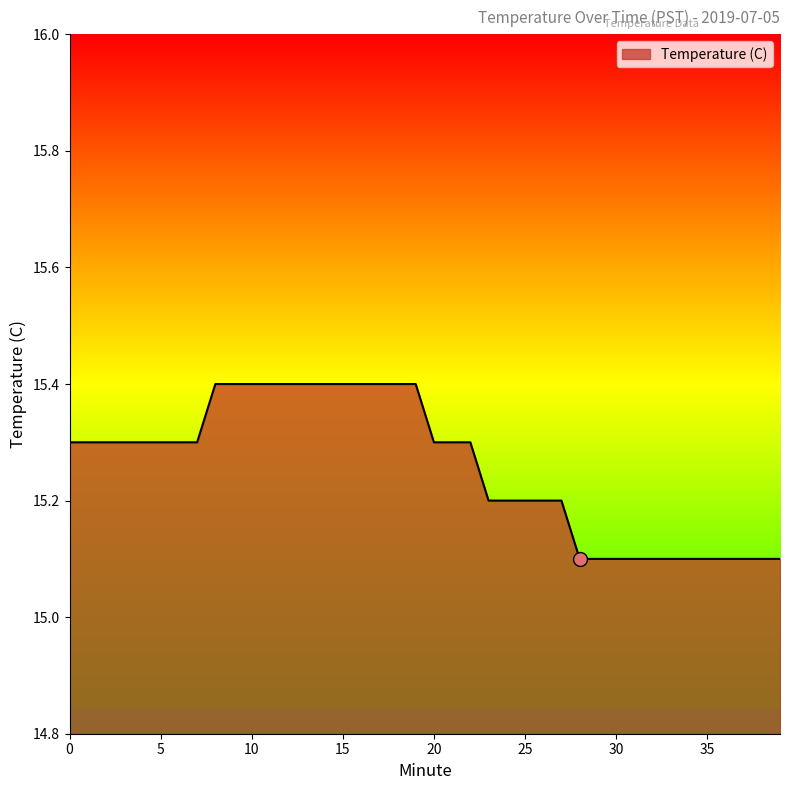

What is the difference between the maximum and minimum values?

0.3